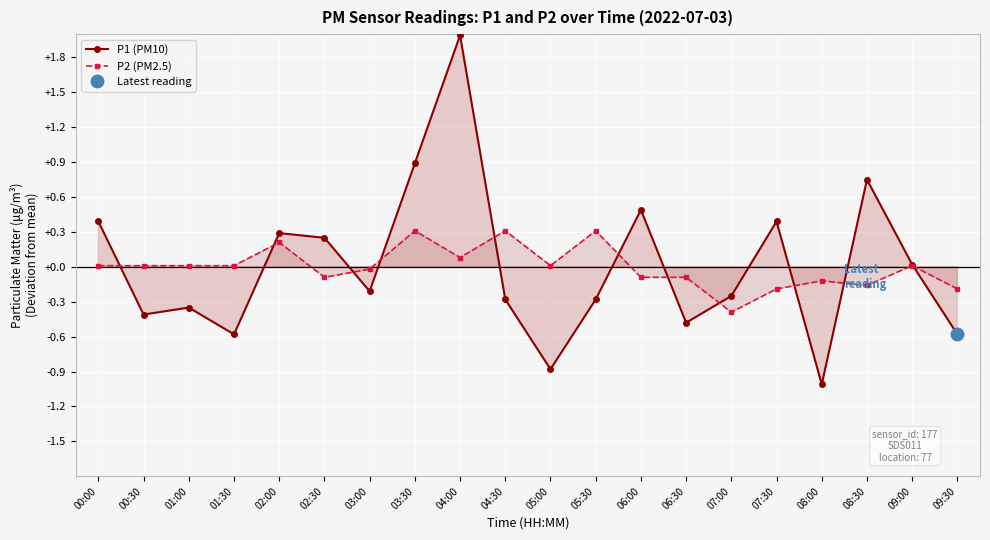

At which label does P1 (PM10) reach its minimum?

08:00